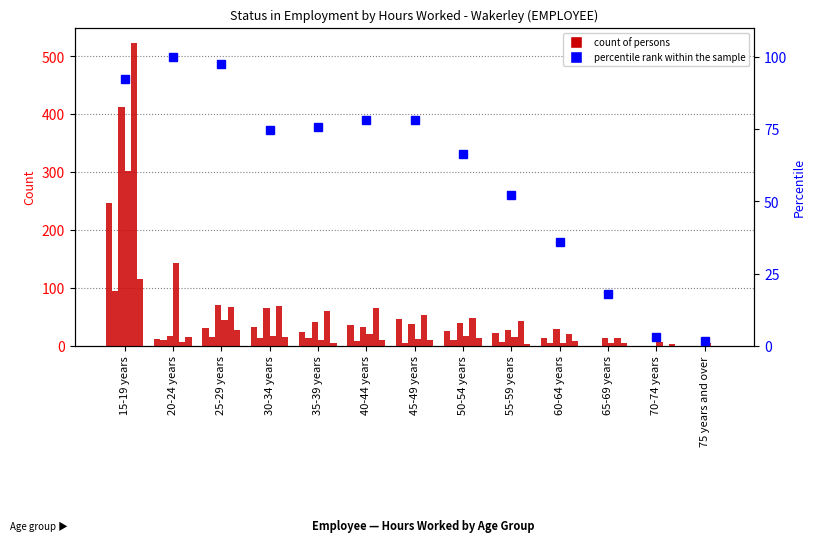

What is the difference between the 35-39 hours values at 75 years and over and 30-34 years?

13